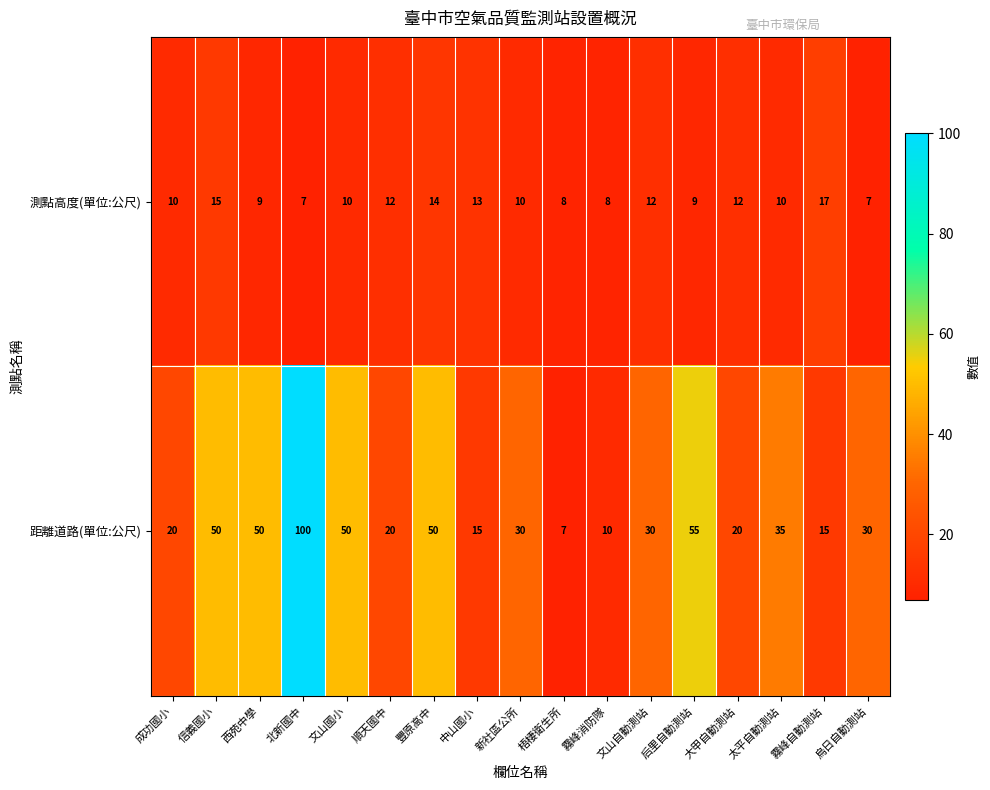

What is the greatest value displayed?

100